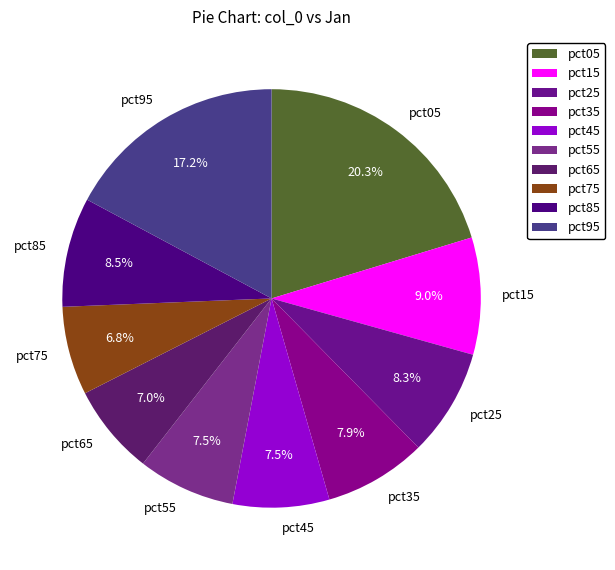

Is pct15 the majority of the pie?

No